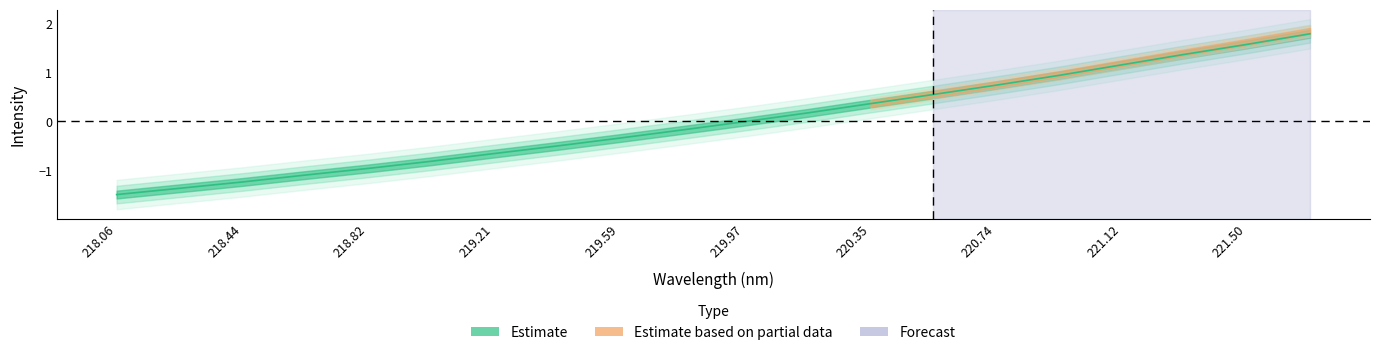

Rank the categories by value from highest to lowest.

221.6902, 221.4993, 221.3083, 221.1174, 220.9264, 220.7354, 220.5444, 220.3533, 220.1623, 219.9712, 219.7801, 219.589, 219.3979, 219.2067, 219.0156, 218.8244, 218.6332, 218.442, 218.2508, 218.0596